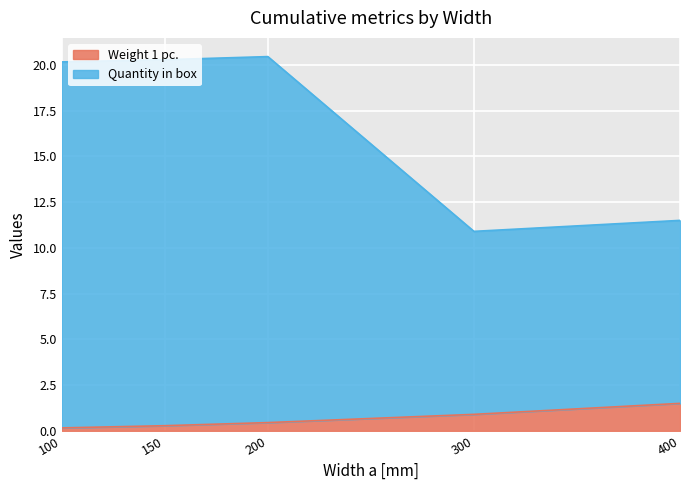

Rank the categories by Weight 1 pc. value from highest to lowest.

400, 300, 200, 150, 100